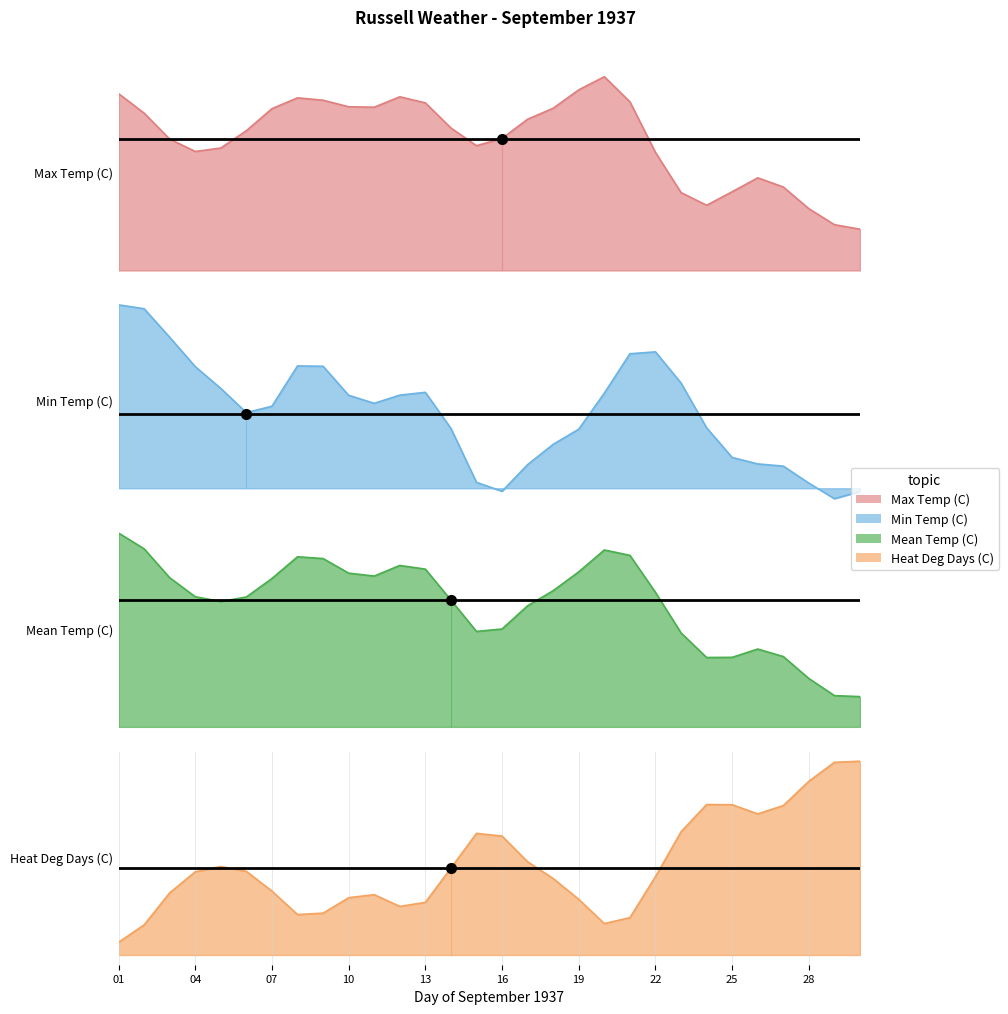

What is the sum of the Heat Deg Days (C) values at 05 and 12?

9.8